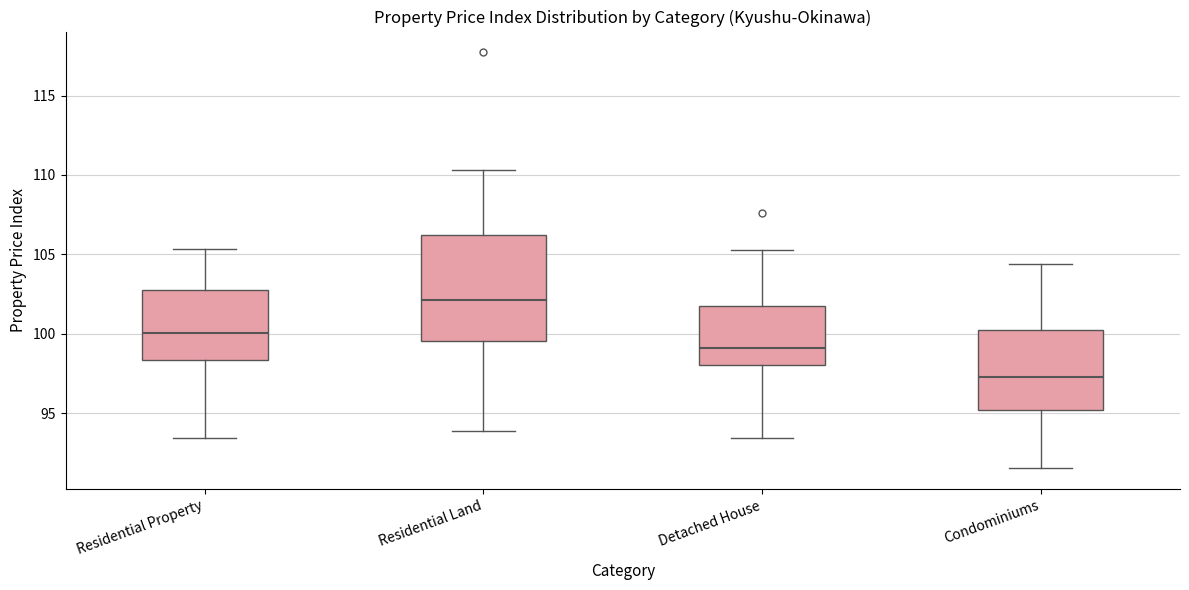

Where does the lower whisker of the box for Condominiums end on the y-axis? The values are not printed on the chart, so give them approximately, as read against the axis.

91.5